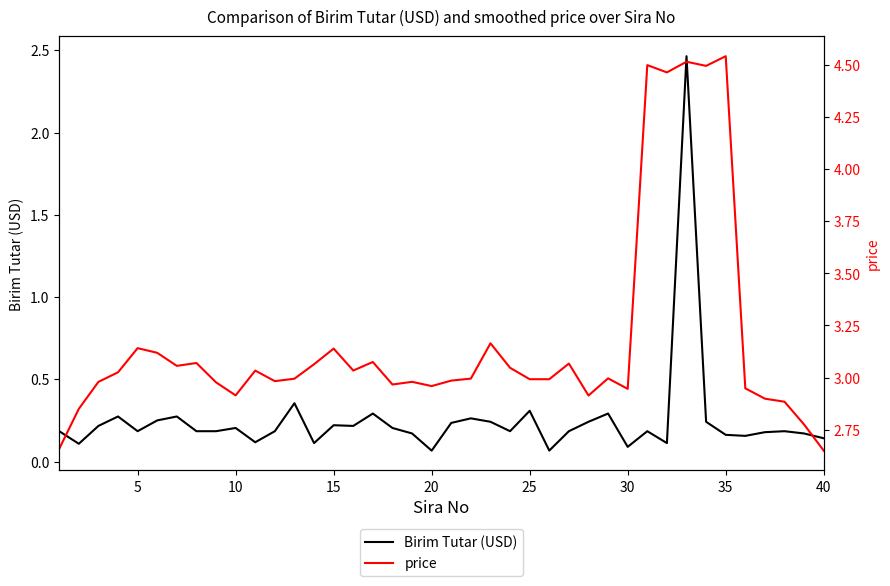

Does the chart have visible grid lines?

No